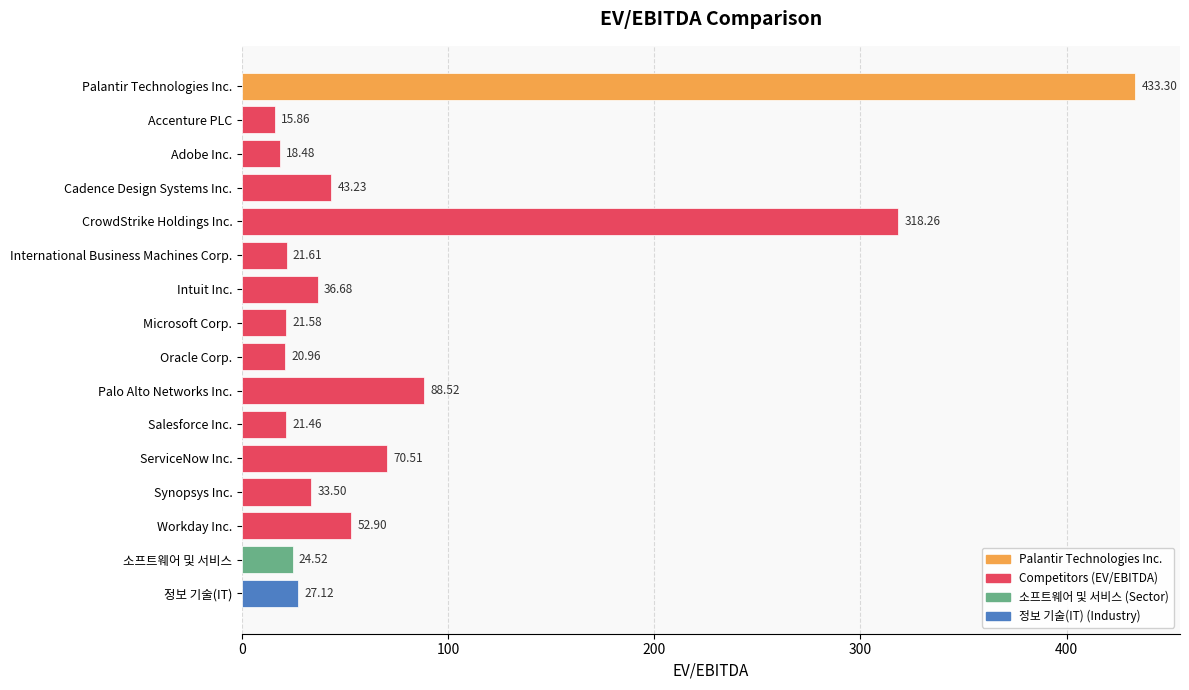

Count the number of values greater than 33.

8